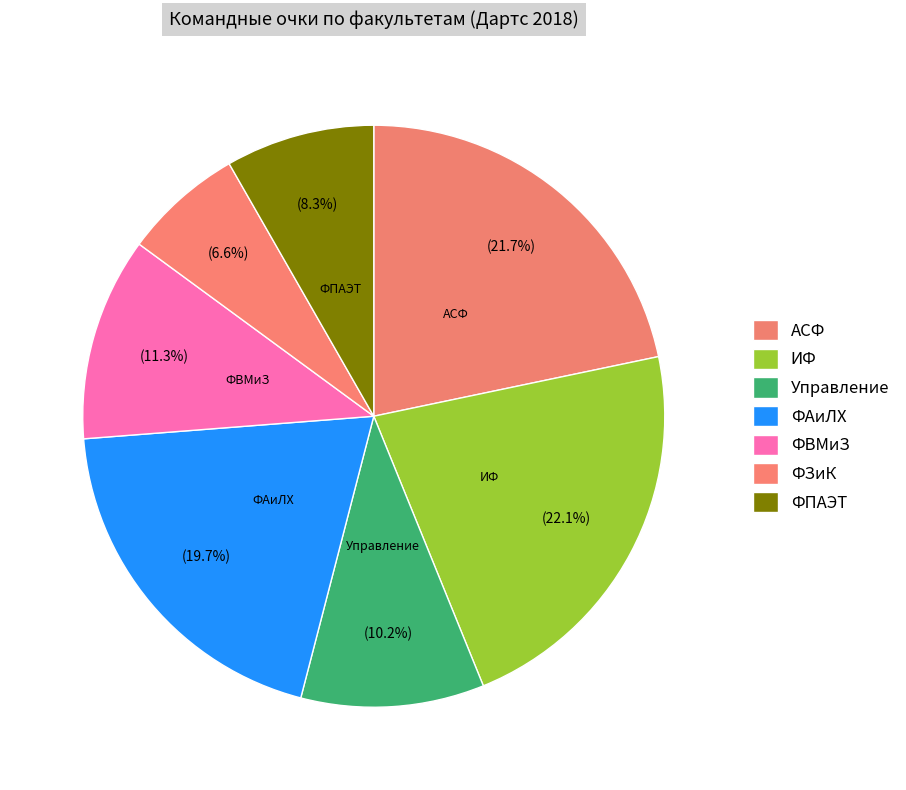

What is the change in value from ФЗиК to ФПАЭТ?

+95